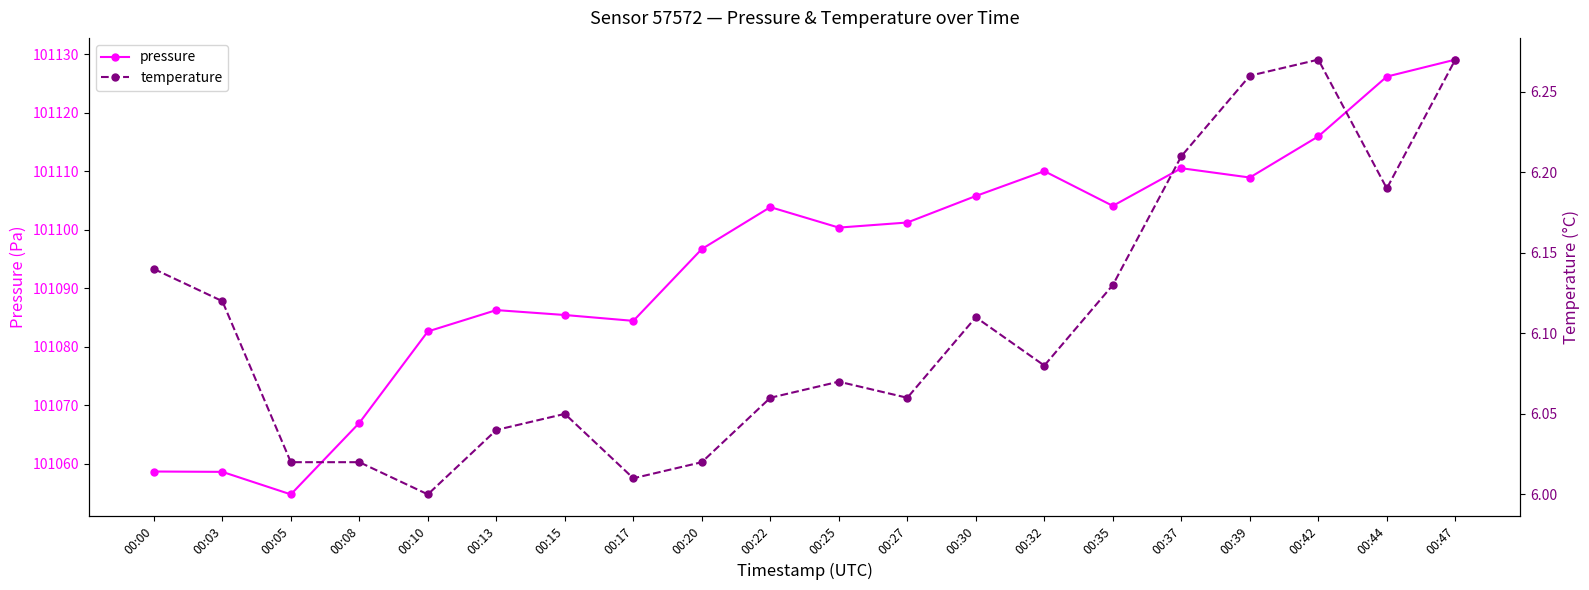

True or false: temperature and pressure cross at least once.

False